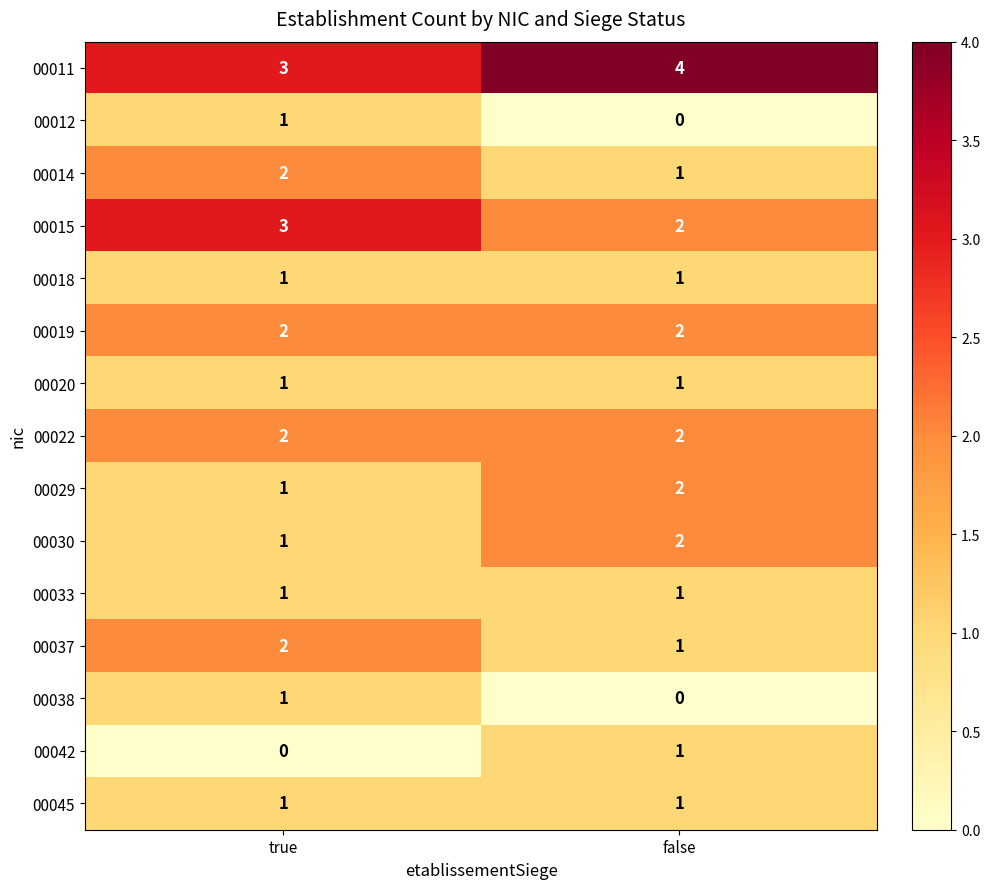

The value of 00011 at true is 3. True or false?

True